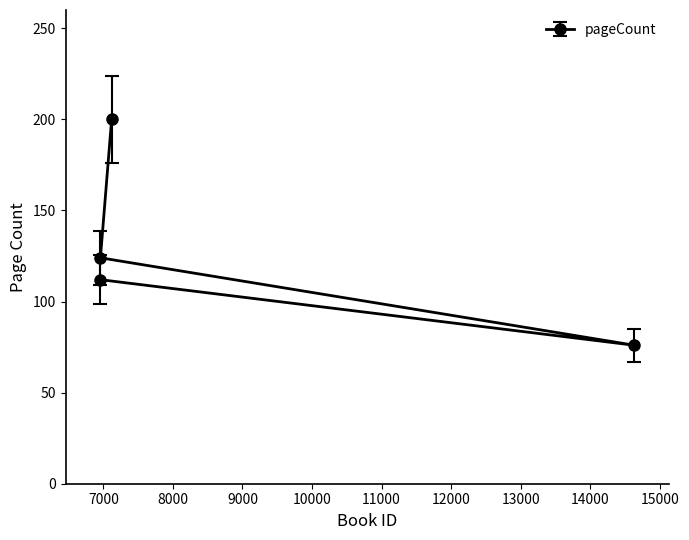

What is the difference between the maximum and minimum values?

124